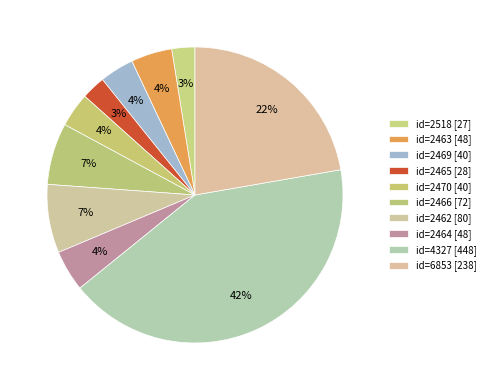

Is there a majority slice in this chart?

No